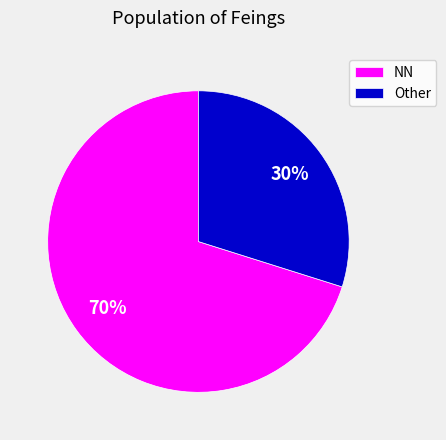

Rank the categories by value from highest to lowest.

NN, Other